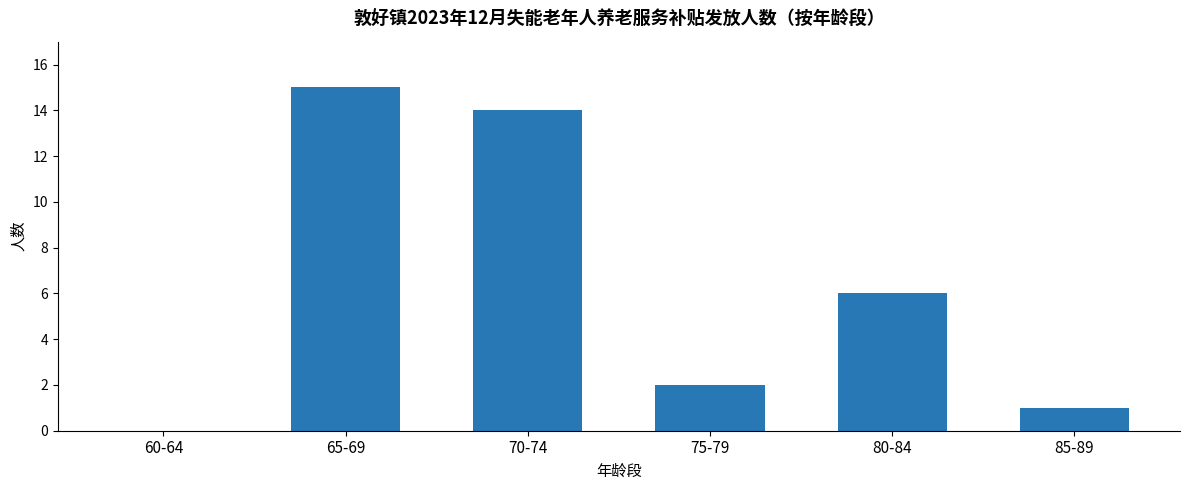

Between 60-64 and 65-69, which is larger?

65-69